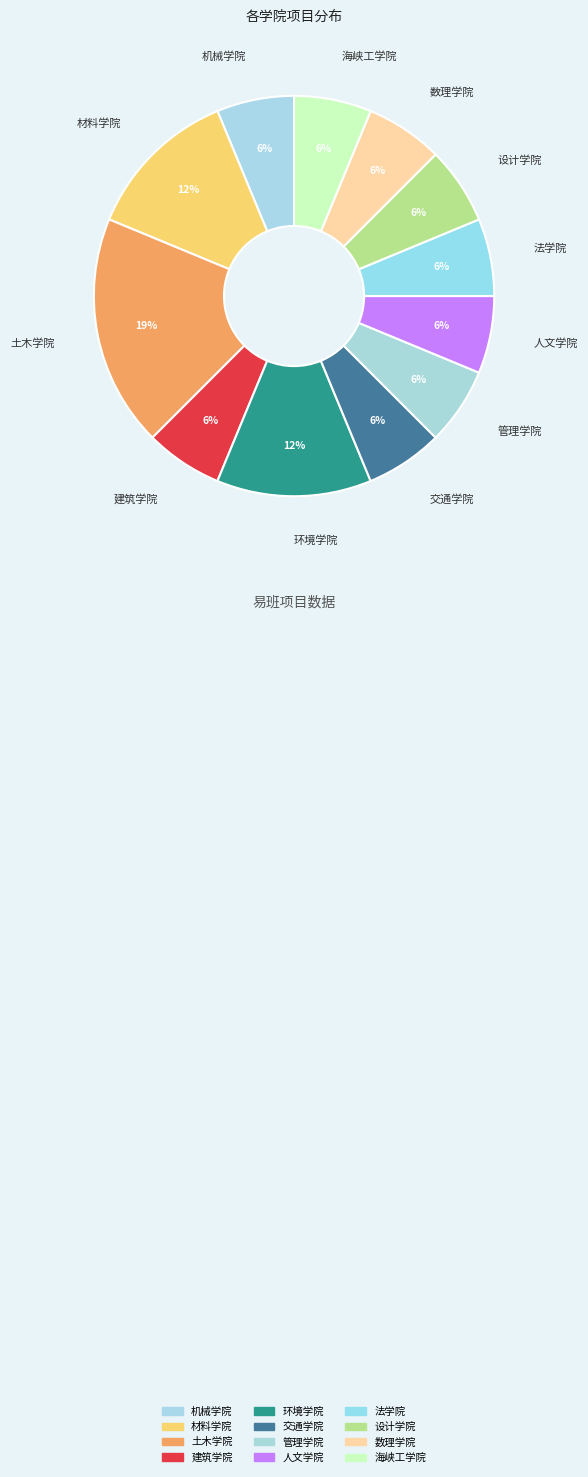

How many slices are in this pie chart?

12